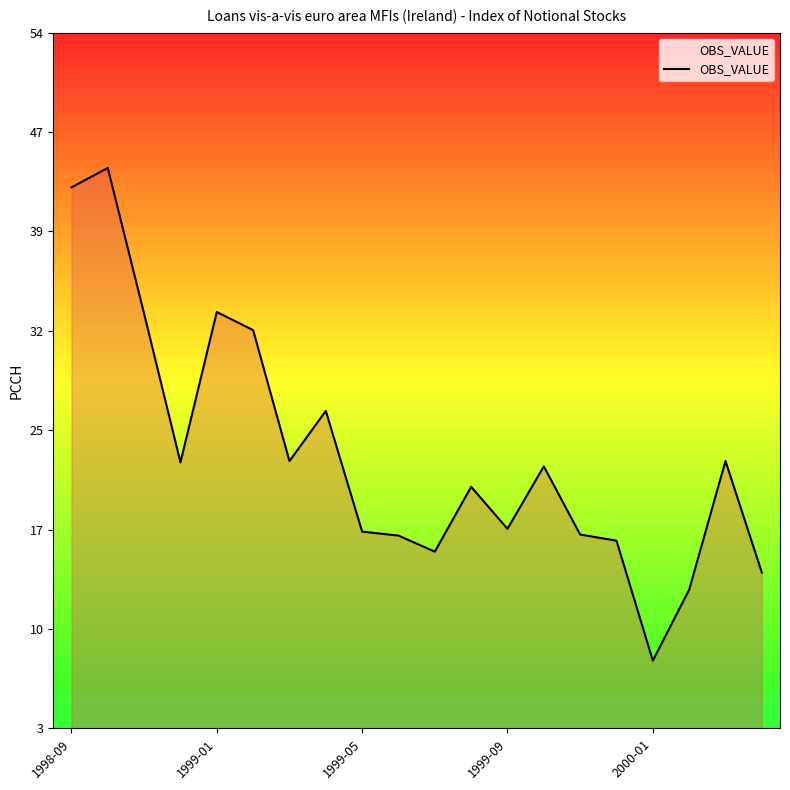

What is the greatest value displayed?

43.9